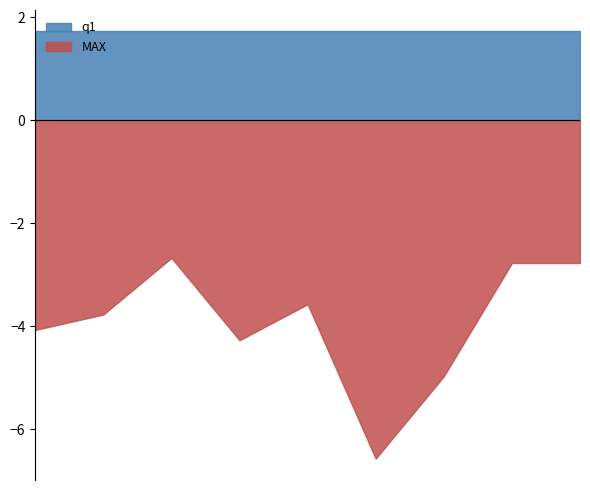

True or false: q1 and MAX intersect in this chart.

False